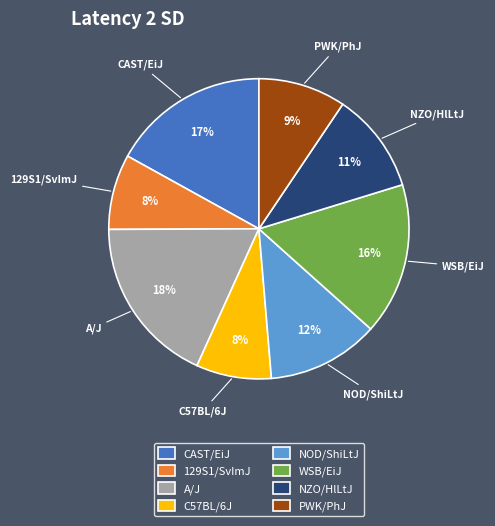

True or false: A/J accounts for 4% of the total.

False